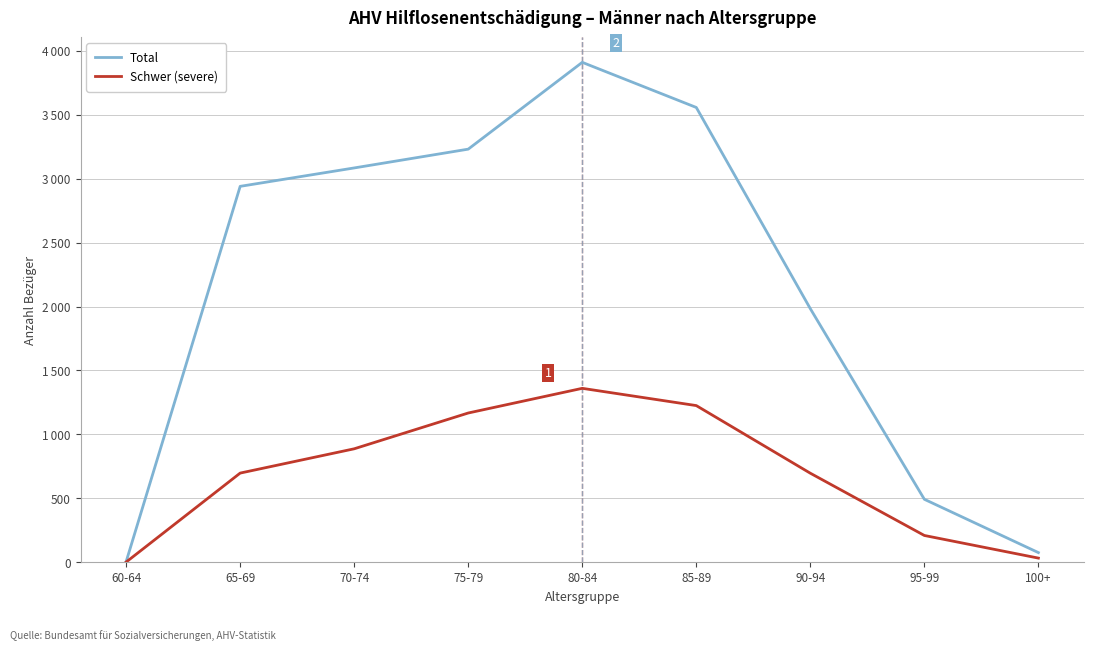

Does the chart have visible grid lines?

Yes